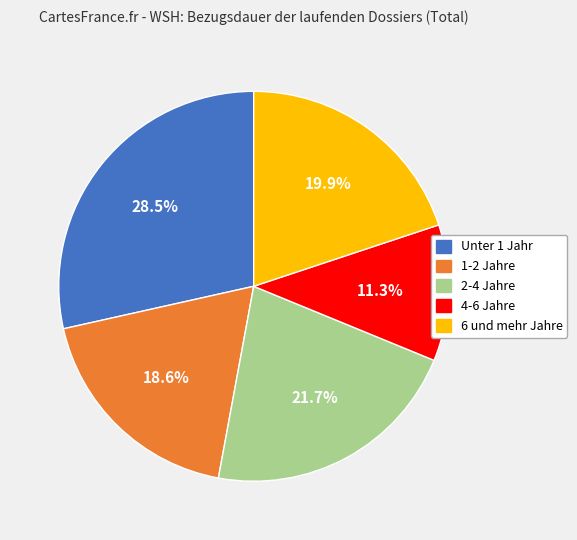

Which slice is the smallest?

4-6 Jahre